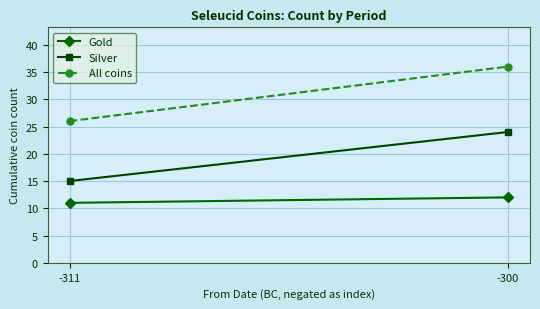

Rank the series by their maximum value, from highest to lowest.

All coins, Silver, Gold